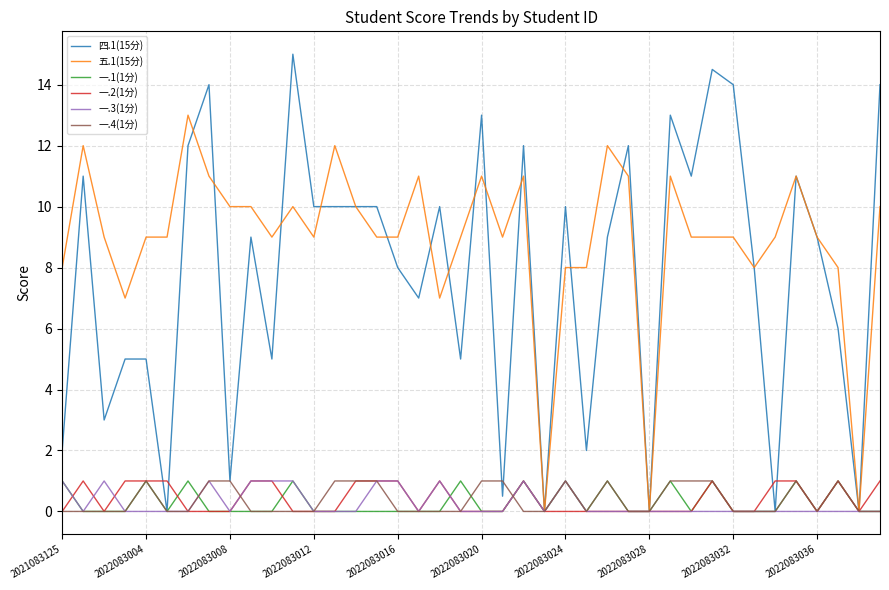

Which series has the largest total across all categories?

五.1(15分)